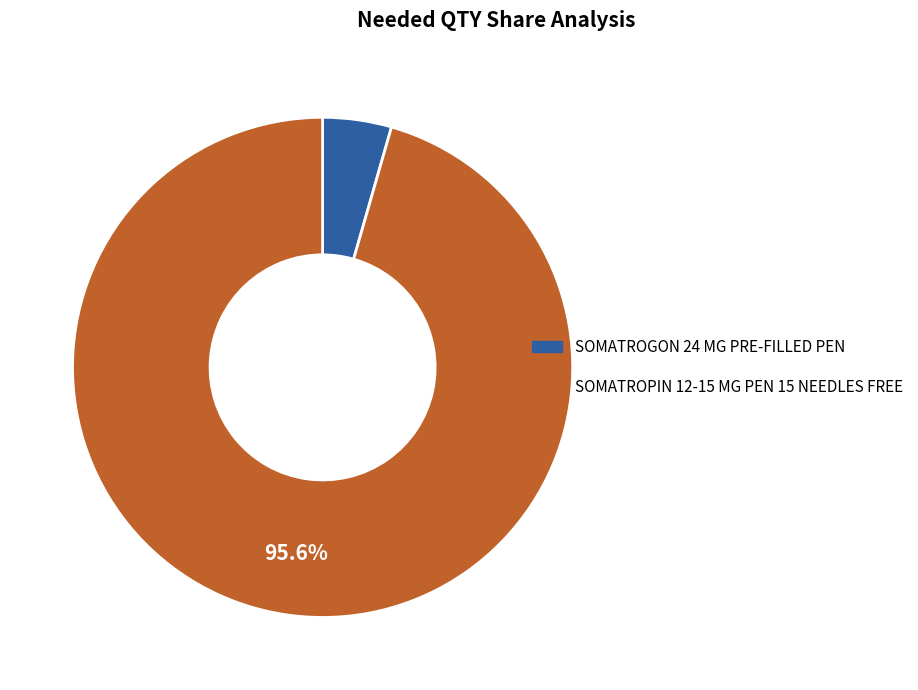

How many slices are in this pie chart?

2